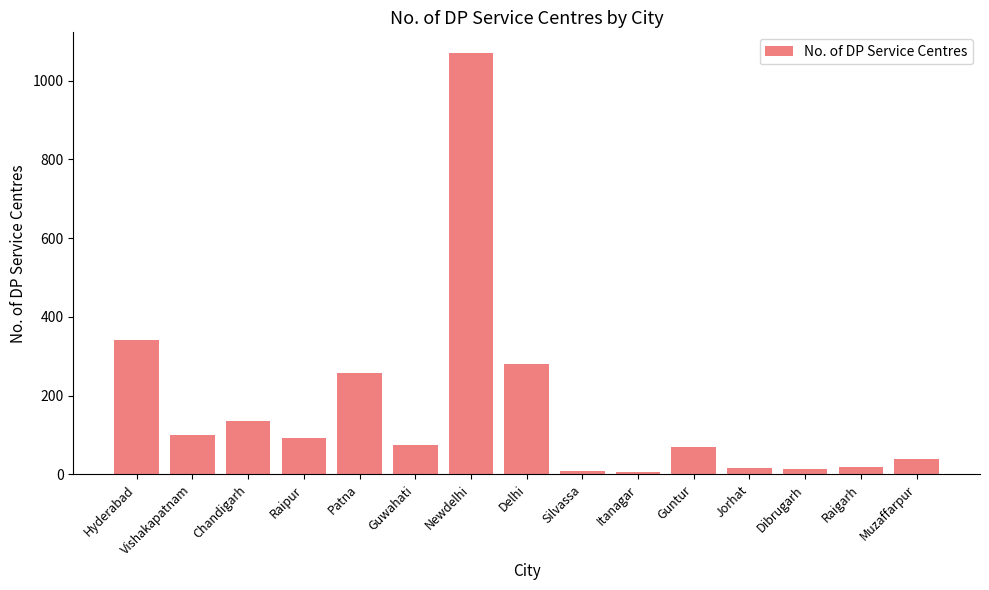

Which category has the highest value across all series?

Newdelhi